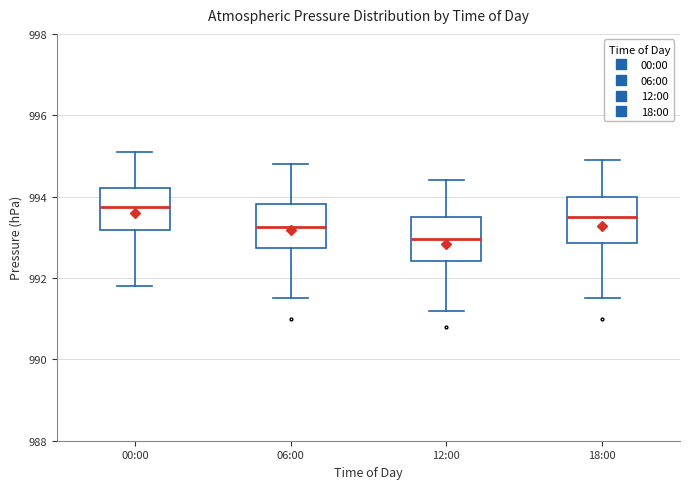

Reading left to right, read every box against the y-axis: the position of its median line, the range the box covers, and the ends of its whiskers. The values are not printed on the chart, so give them approximately, as read against the axis.

00:00: median 993.8, box 993.2 to 994.2, whiskers 991.8 to 995.2
06:00: median 993.2, box 992.8 to 993.8, whiskers 991.6 to 994.8
12:00: median 993.0, box 992.4 to 993.6, whiskers 991.2 to 994.4
18:00: median 993.6, box 992.8 to 994.0, whiskers 991.6 to 995.0